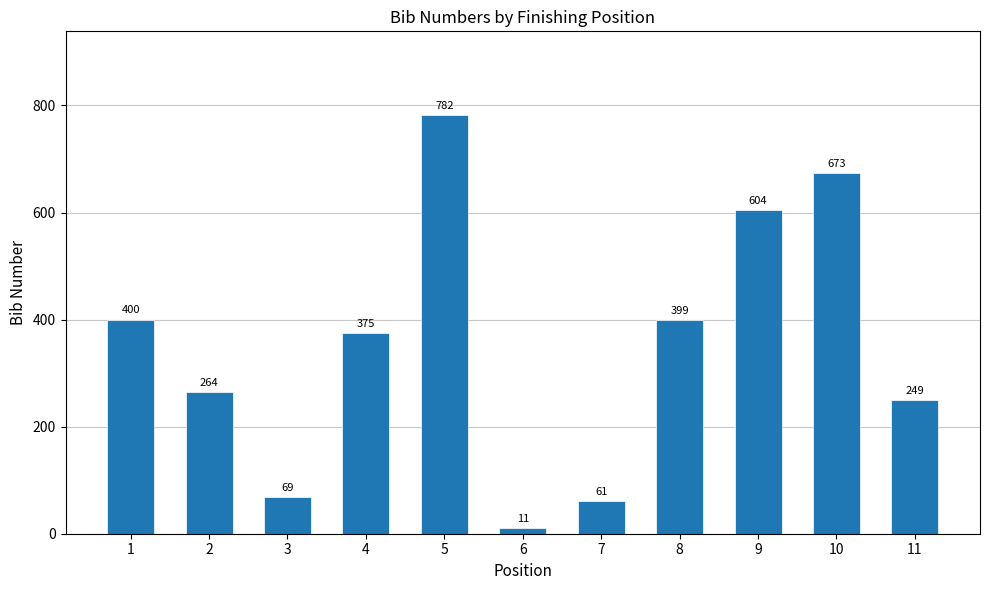

What is the value of the 8th bar from the left?

399